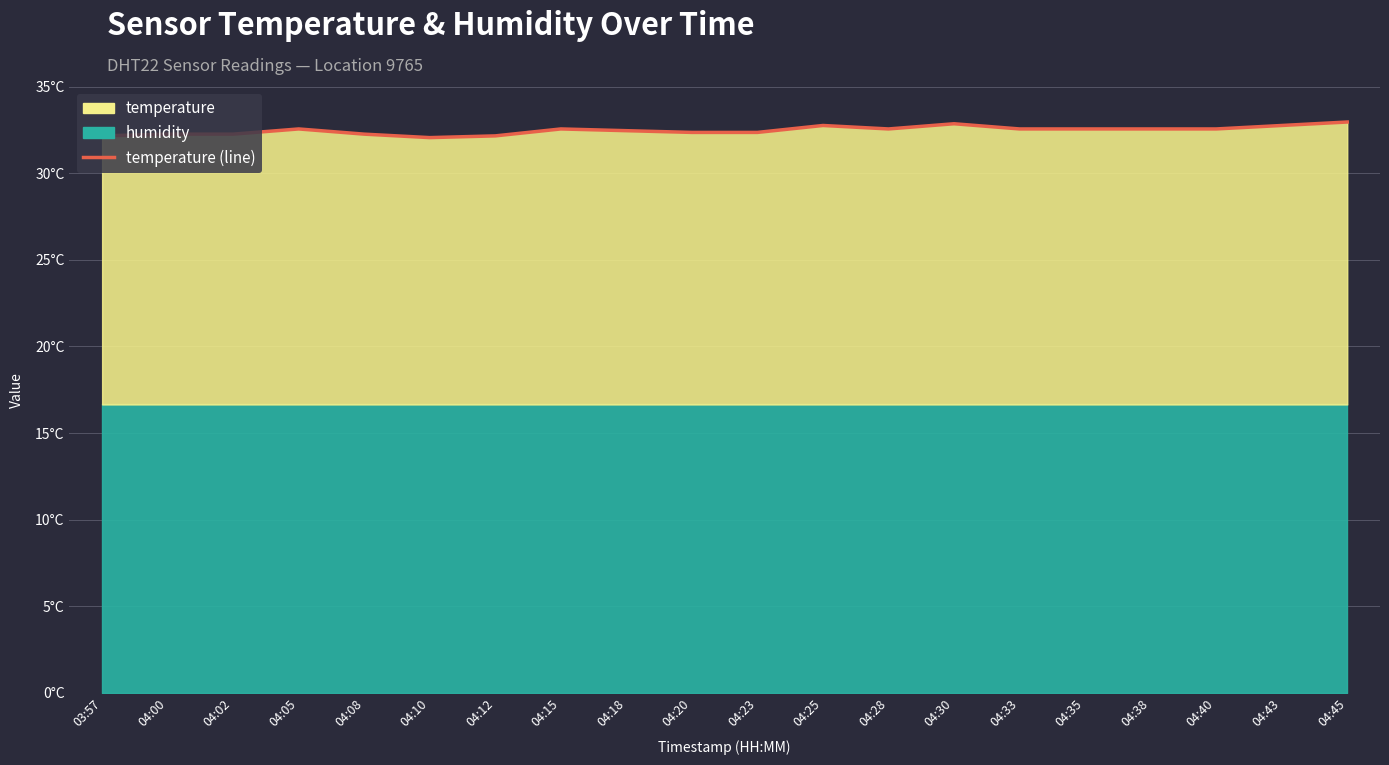

What is the label of the 10th point from the right?

04:23